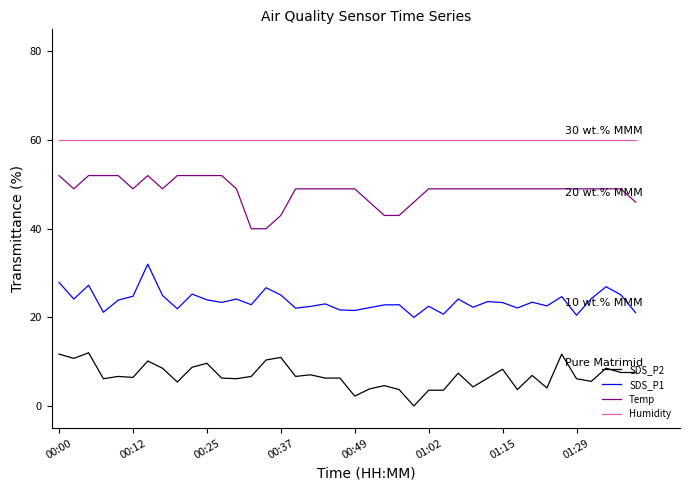

List the series in order of their overall mean, highest first.

Humidity, Temp, SDS_P1, SDS_P2